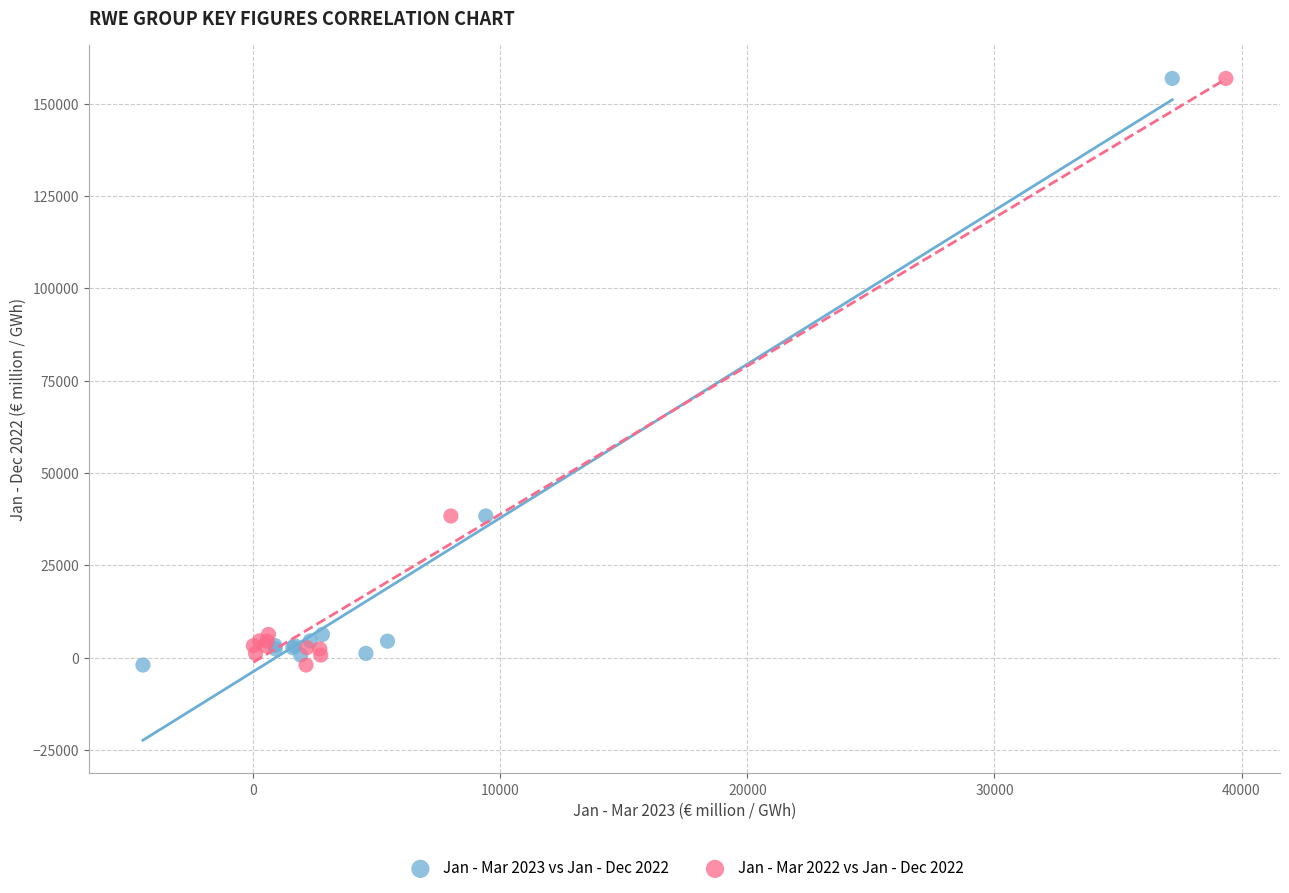

What are all the series names shown in the legend?

Jan - Mar 2023 vs Jan - Dec 2022, Jan - Mar 2022 vs Jan - Dec 2022